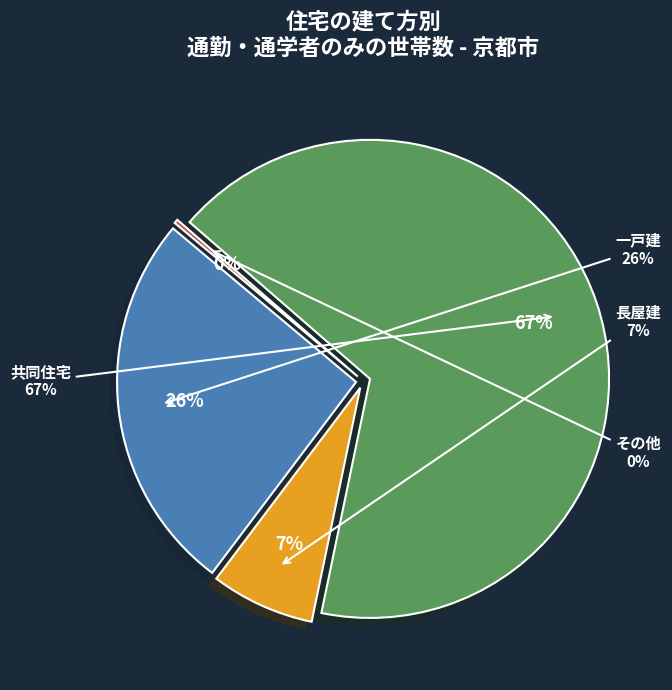

Is the sum of その他 and 長屋建 greater than half?

No